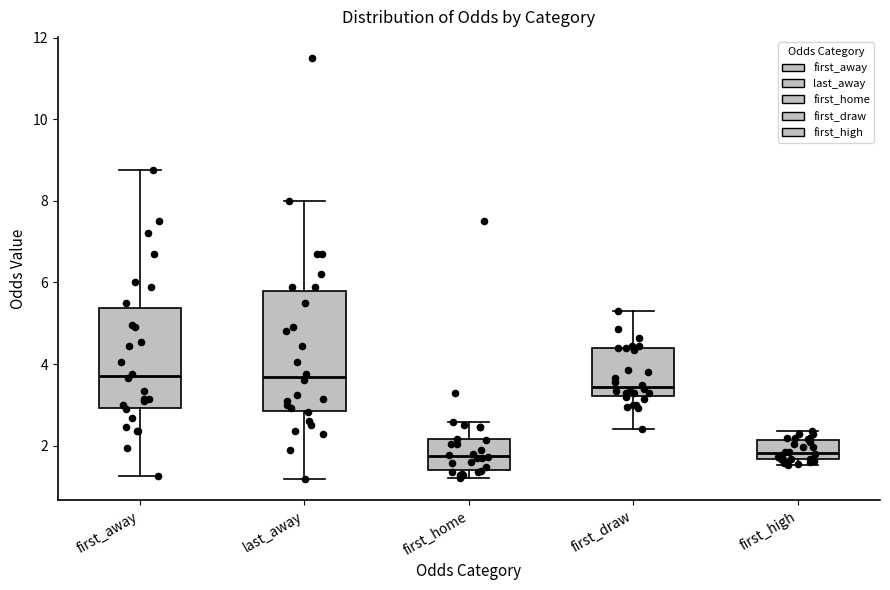

Reading left to right, read every box against the y-axis: the position of its median line, the range the box covers, and the ends of its whiskers. The values are not printed on the chart, so give them approximately, as read against the axis.

first_away: median 3.8, box 3.0 to 5.4, whiskers 1.2 to 8.8
last_away: median 3.6, box 2.8 to 5.8, whiskers 1.2 to 8.0
first_home: median 1.8, box 1.4 to 2.2, whiskers 1.2 to 2.6
first_draw: median 3.4, box 3.2 to 4.4, whiskers 2.4 to 5.4
first_high: median 1.8, box 1.6 to 2.2, whiskers 1.6 (just below the box's lower edge) to 2.4